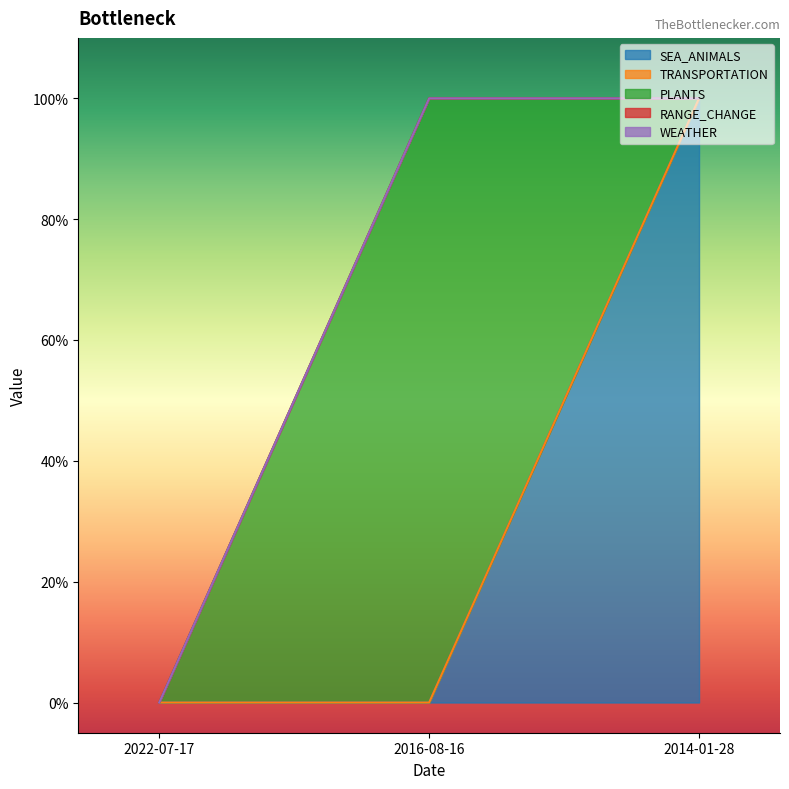

What is the maximum value shown in the chart?

1